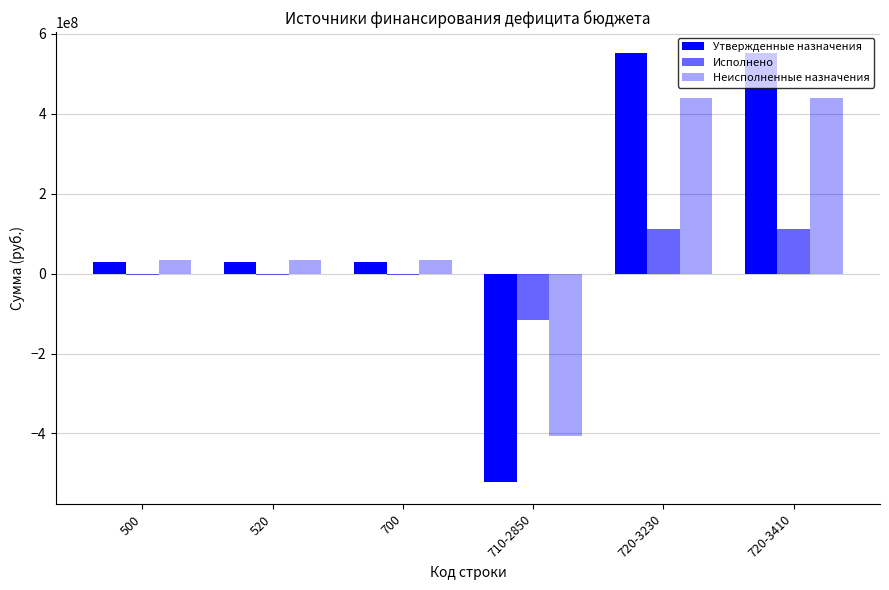

How many values in Неисполненные назначения are above zero?

5